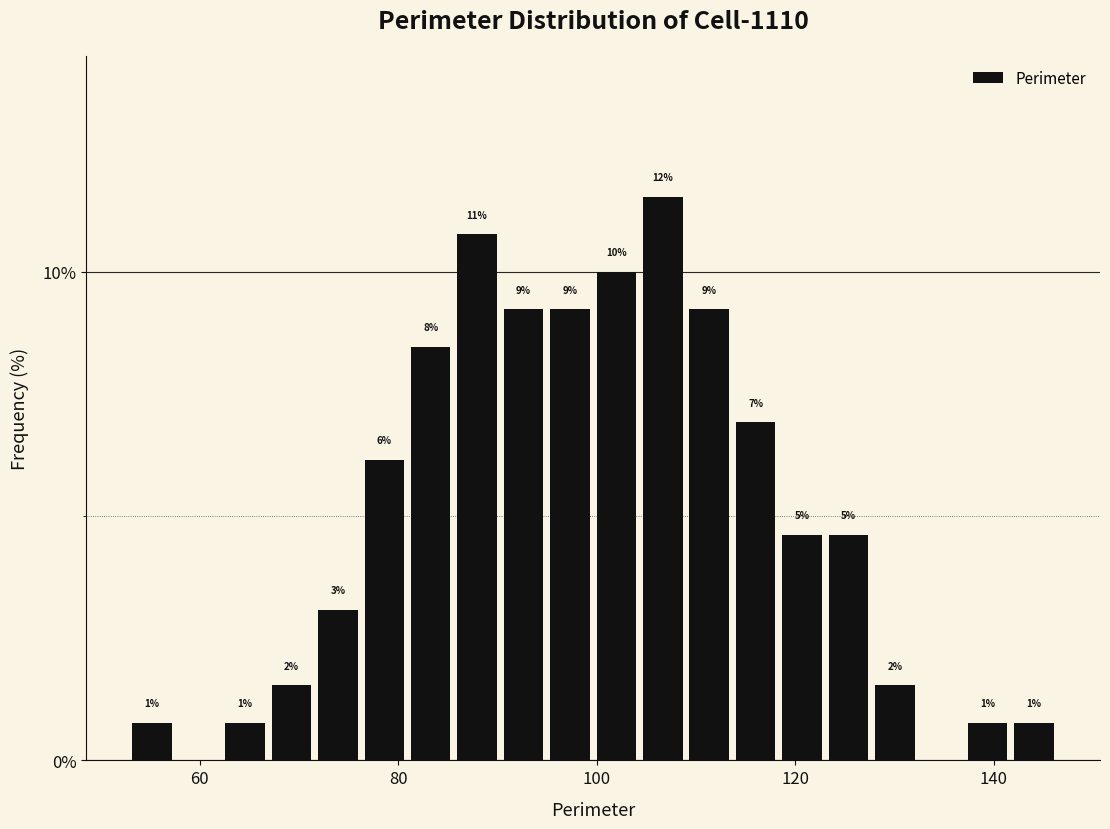

Around what value on the x-axis is the tallest bar? Give the approximate position of its centre, as read against the axis.

106